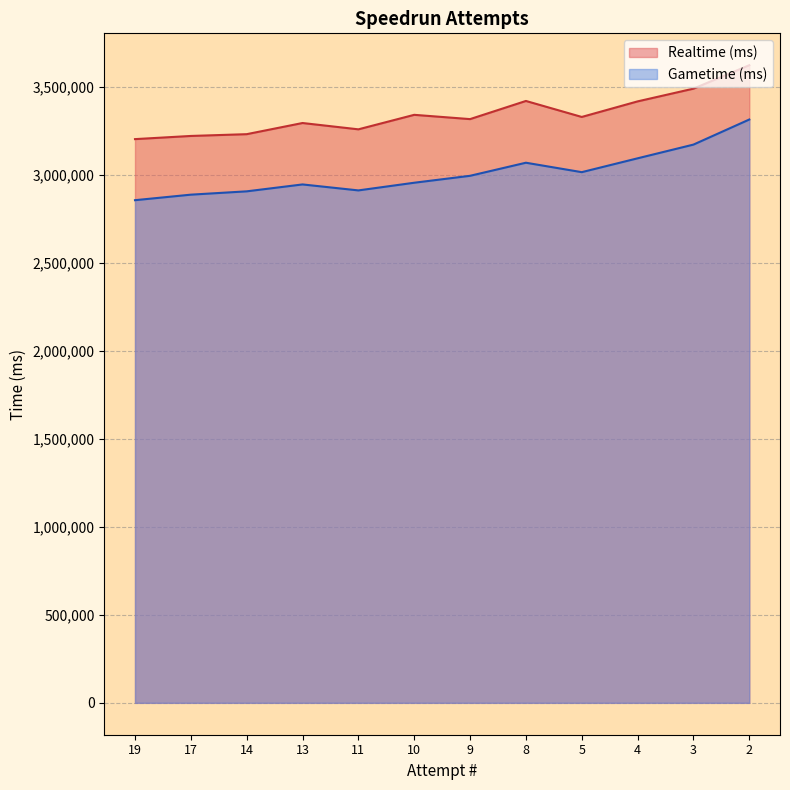

Which category has the lowest value in the Realtime (ms) series?

19